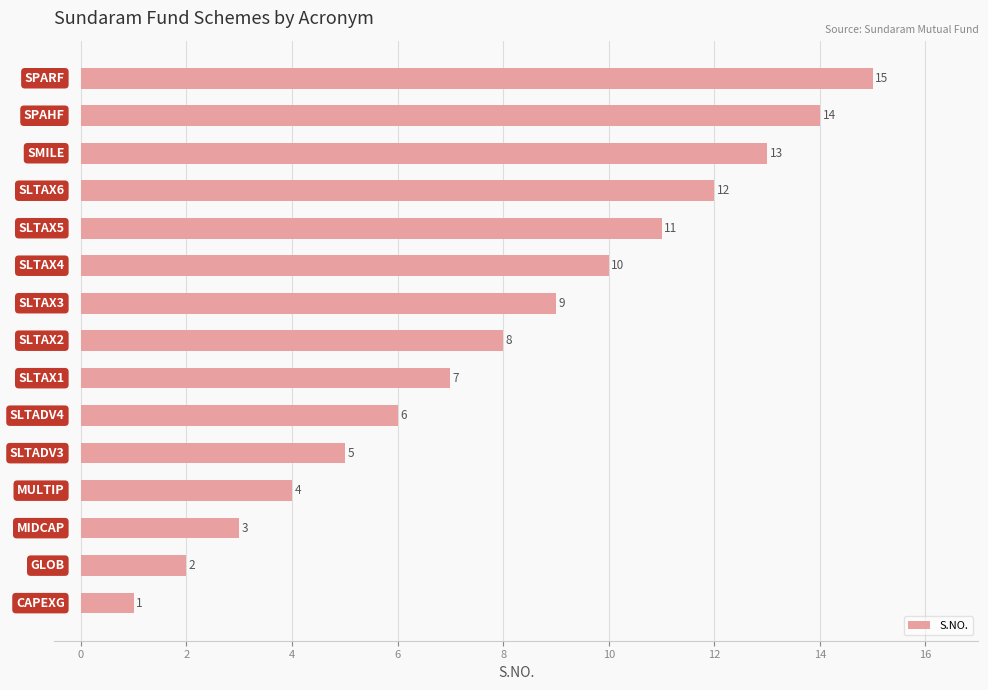

Count the number of data series in this chart.

1